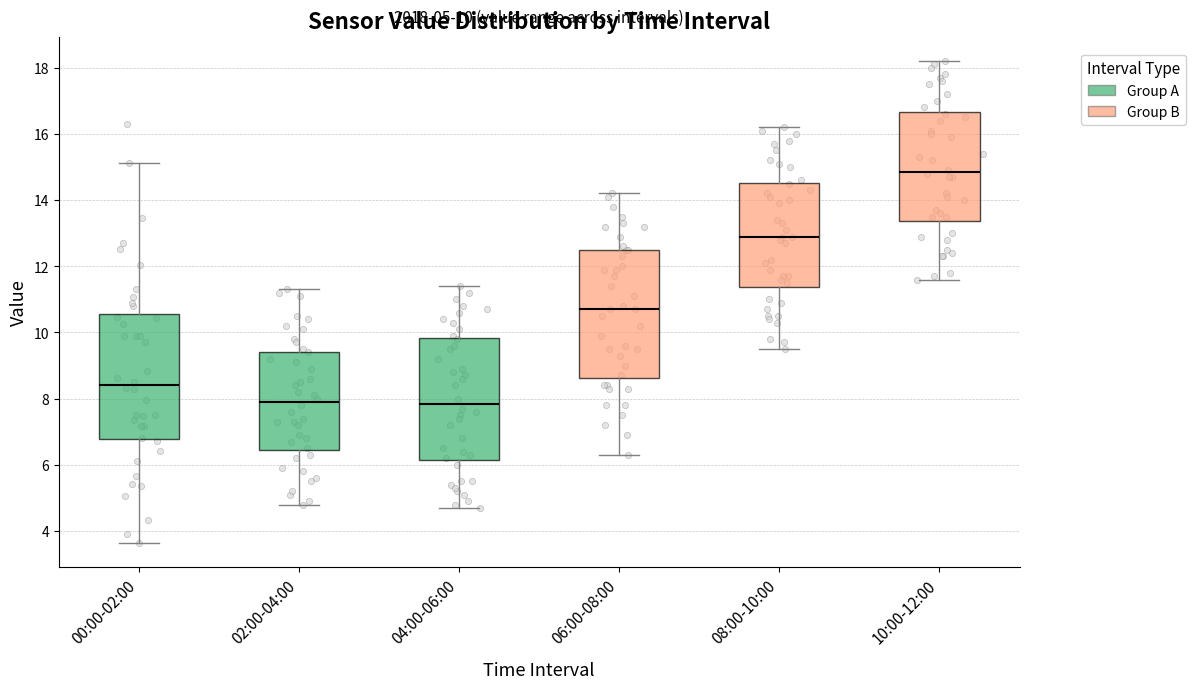

Which box's median line is the highest?

10:00-12:00